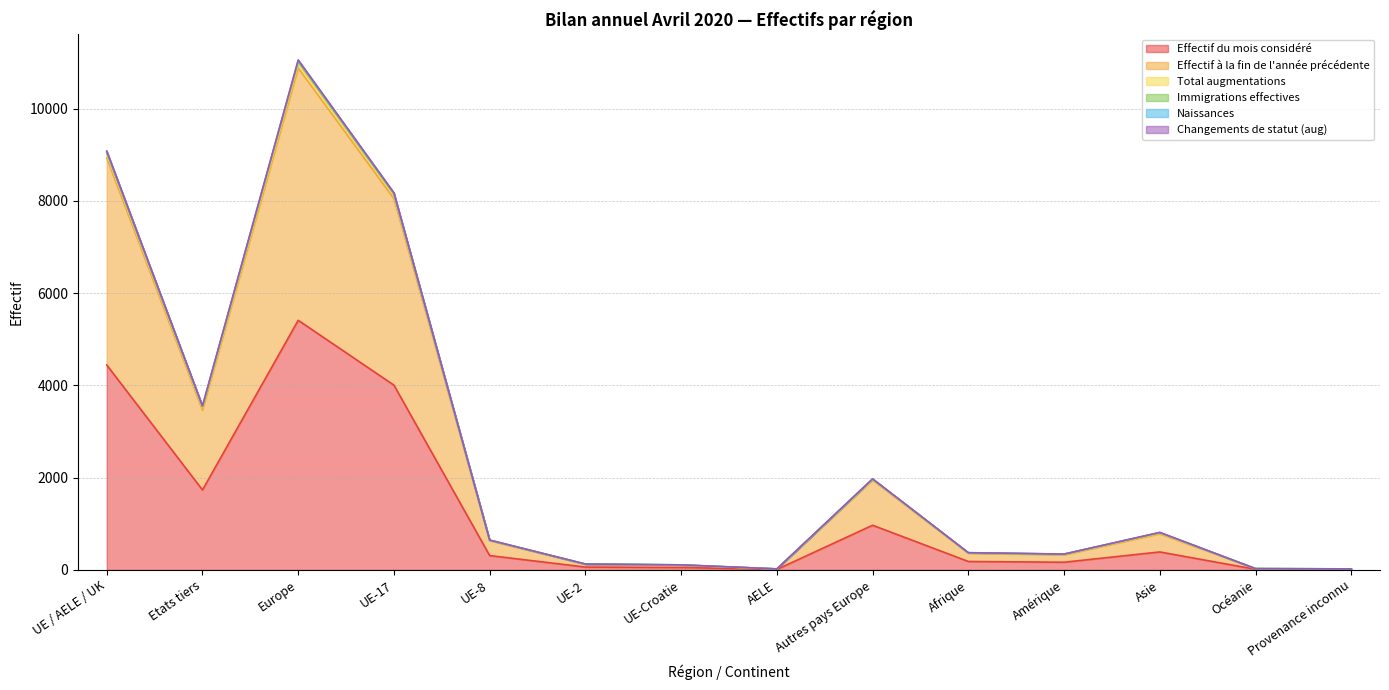

Does the chart have visible grid lines?

Yes